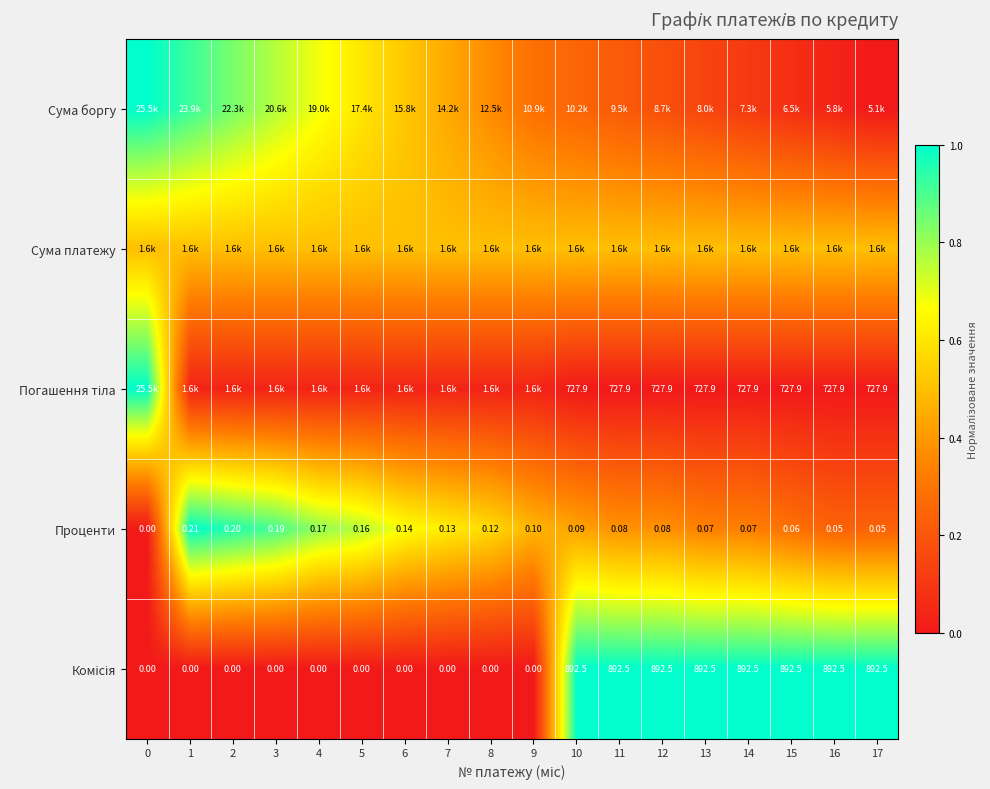

How many values in the Проценти series exceed 0?

17